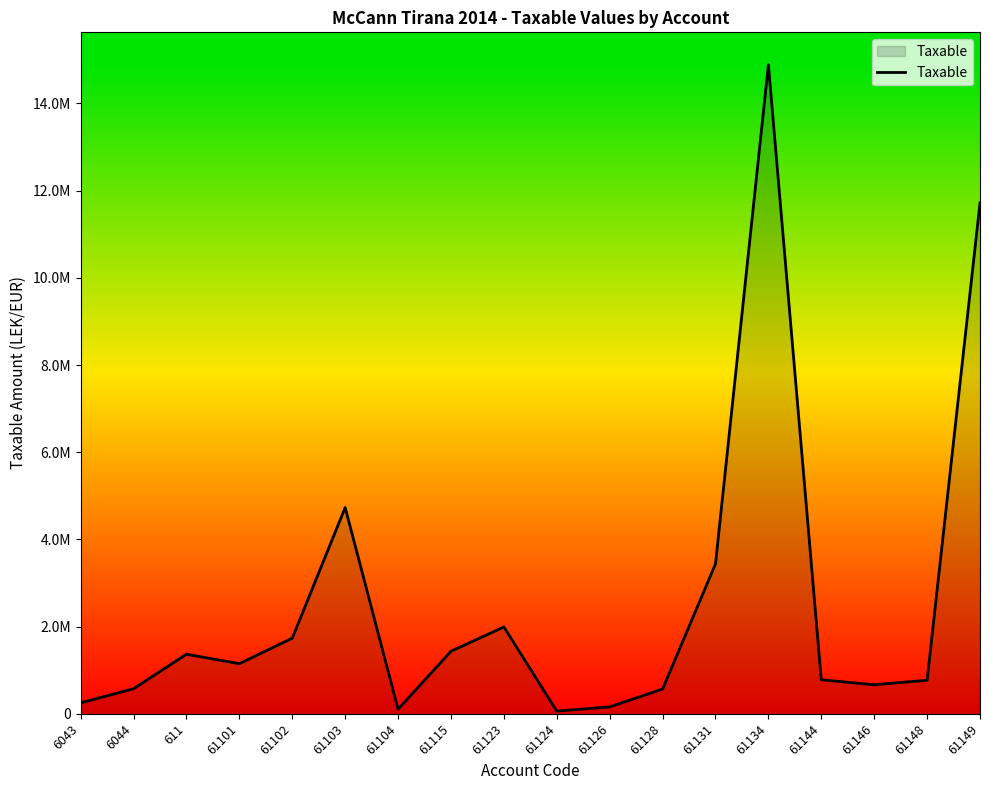

Where is the first local maximum?

611